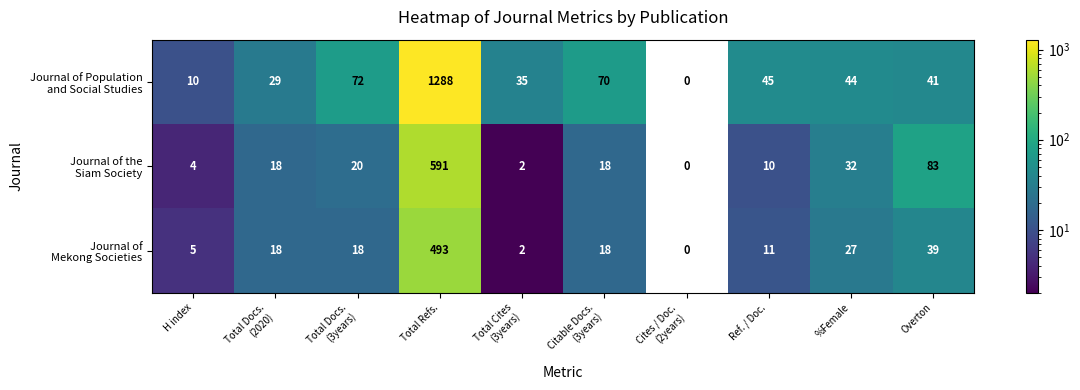

What is the total value across all series at H index?

19